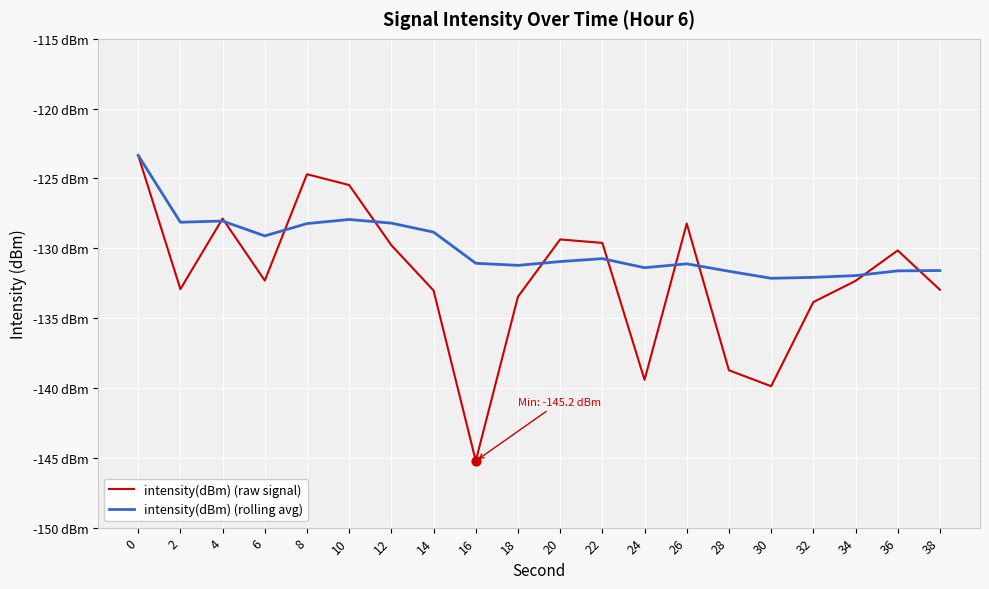

Does the chart have visible grid lines?

Yes